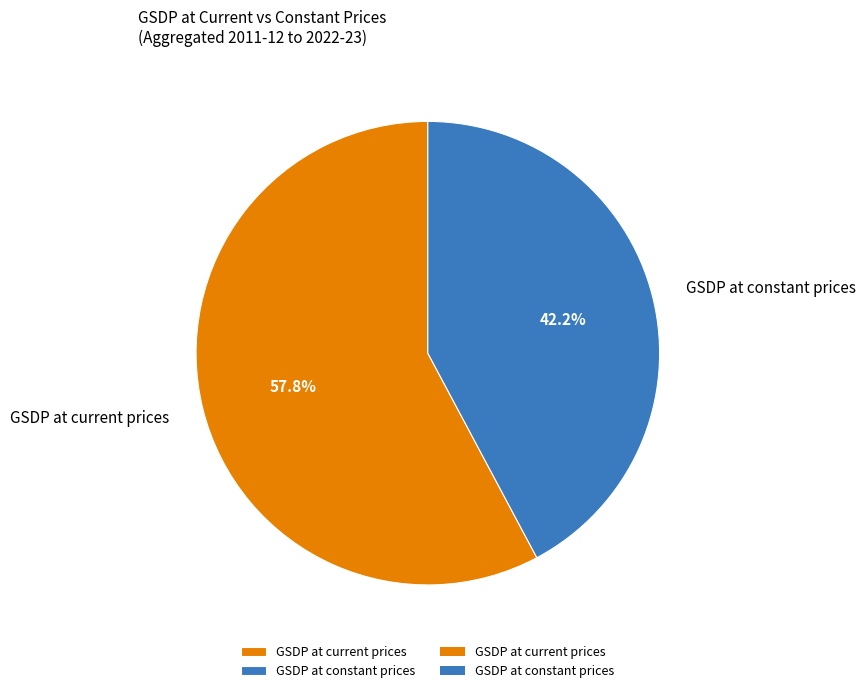

Which category has the biggest portion of the pie?

GSDP at current prices